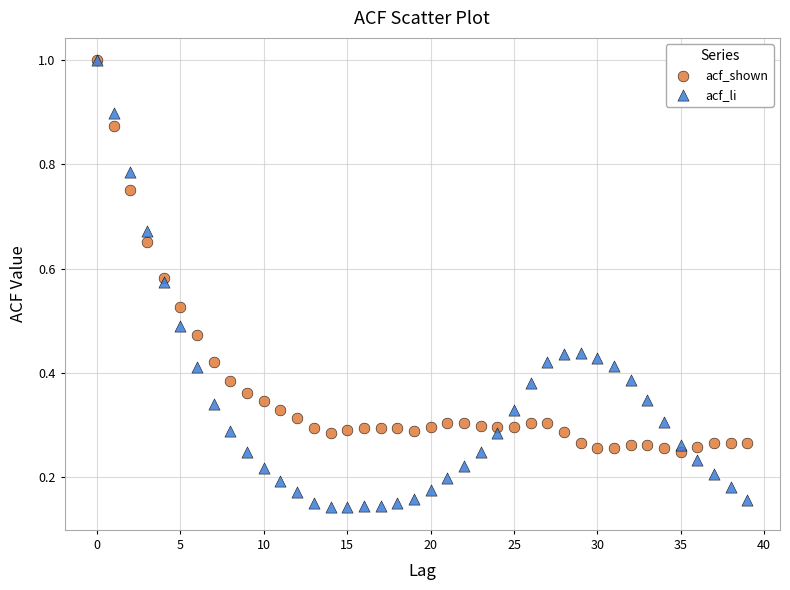

What are all the series names shown in the legend?

acf_shown, acf_li